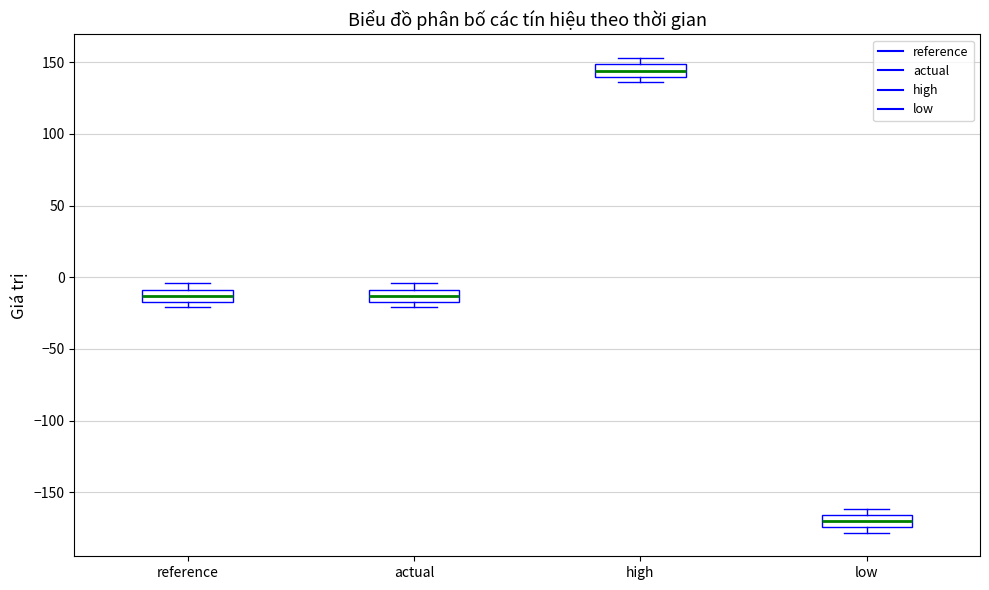

Reading left to right, read every box against the y-axis: the position of its median line, the range the box covers, and the ends of its whiskers. The values are not printed on the chart, so give them approximately, as read against the axis.

reference: median -15 (inside the box), box -15 to -10, whiskers -20 to -5
actual: median -15 (inside the box), box -15 to -10, whiskers -20 to -5
high: median 145, box 140 to 150, whiskers 135 to 155
low: median -170, box -175 to -165, whiskers -180 to -160